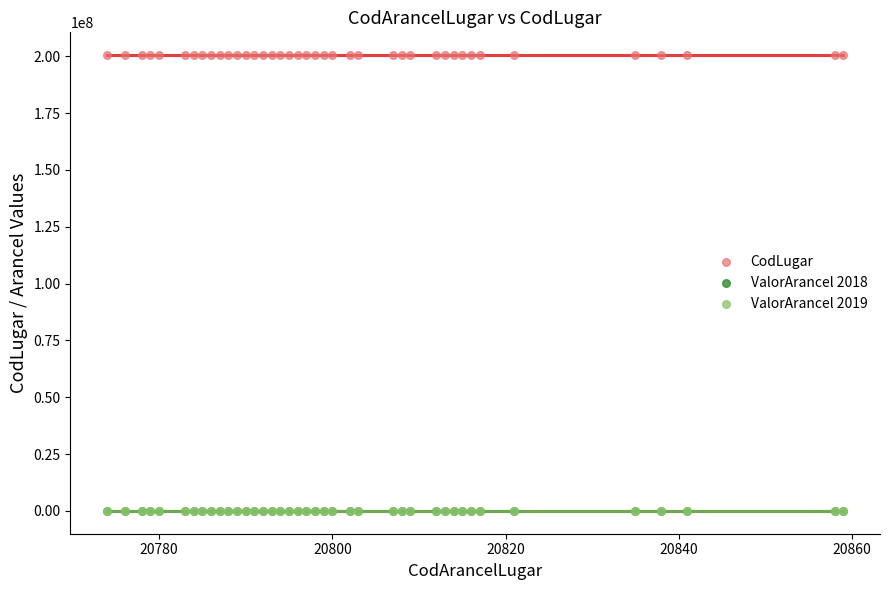

What are all the series names shown in the legend?

CodLugar, ValorArancel 2018, ValorArancel 2019